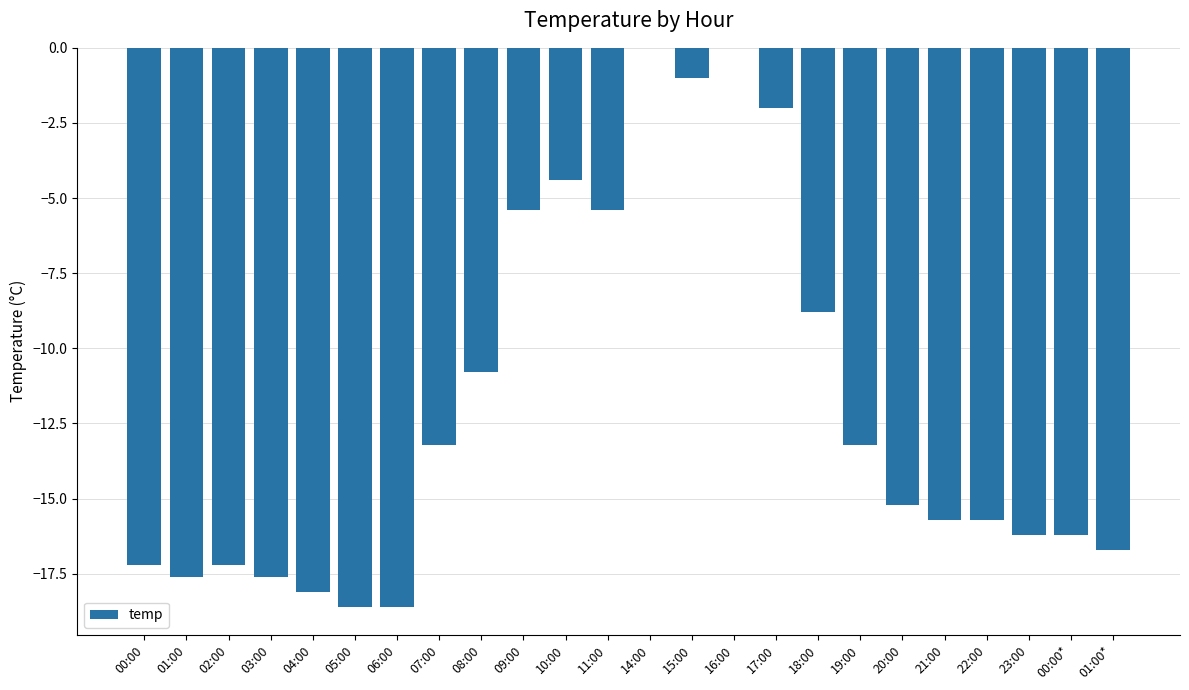

How many data points are above -15?

11